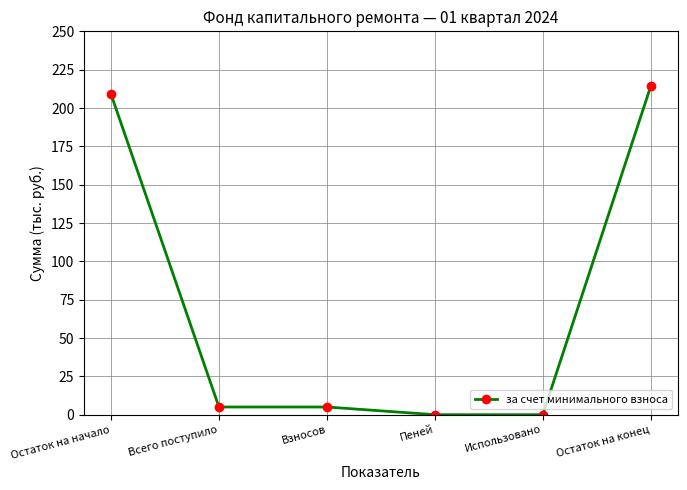

What is the label of the 3rd point from the right?

Пеней